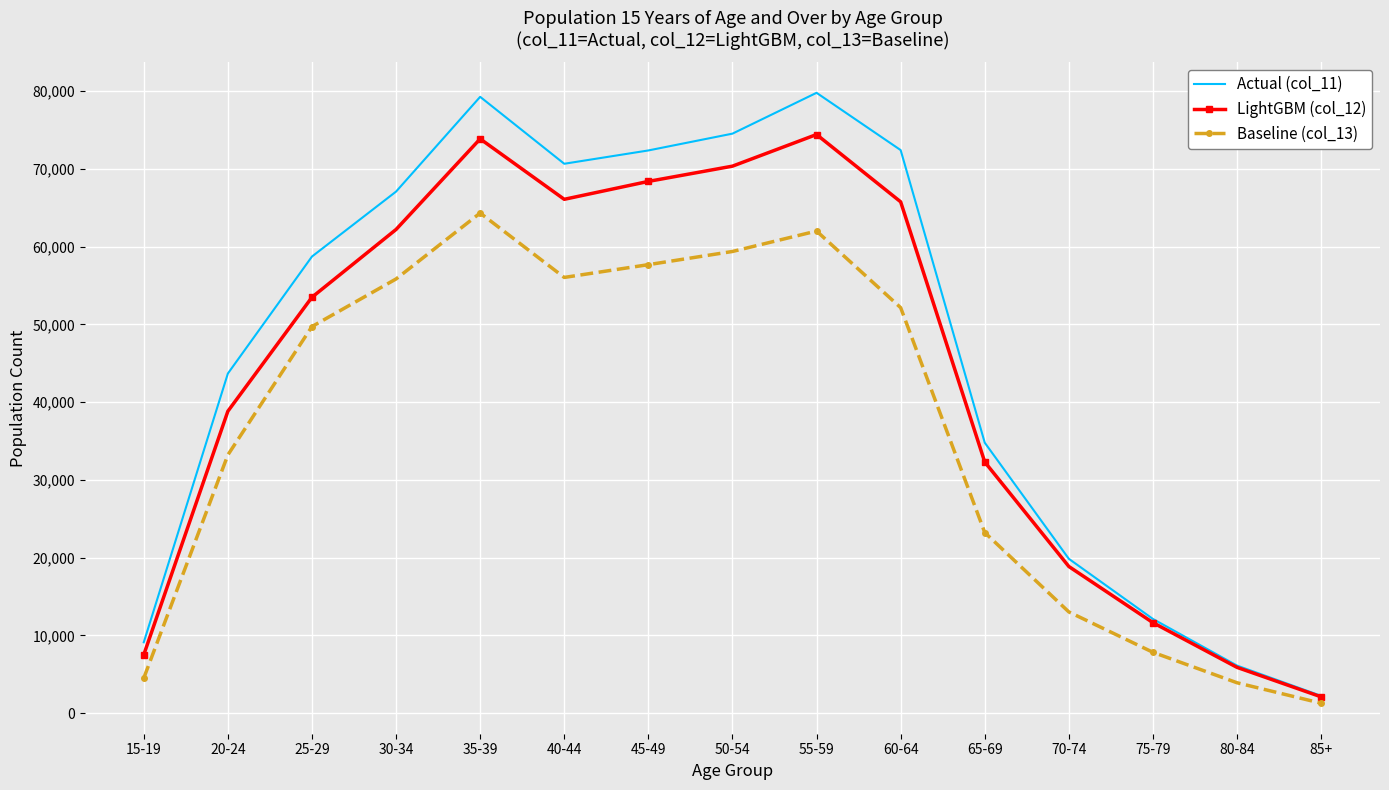

What is the maximum value shown in the chart?

79769